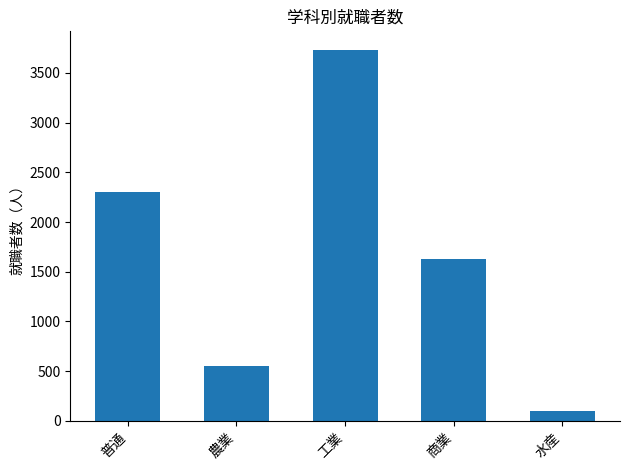

Rank the categories by value from highest to lowest.

工業, 普通, 商業, 農業, 水産